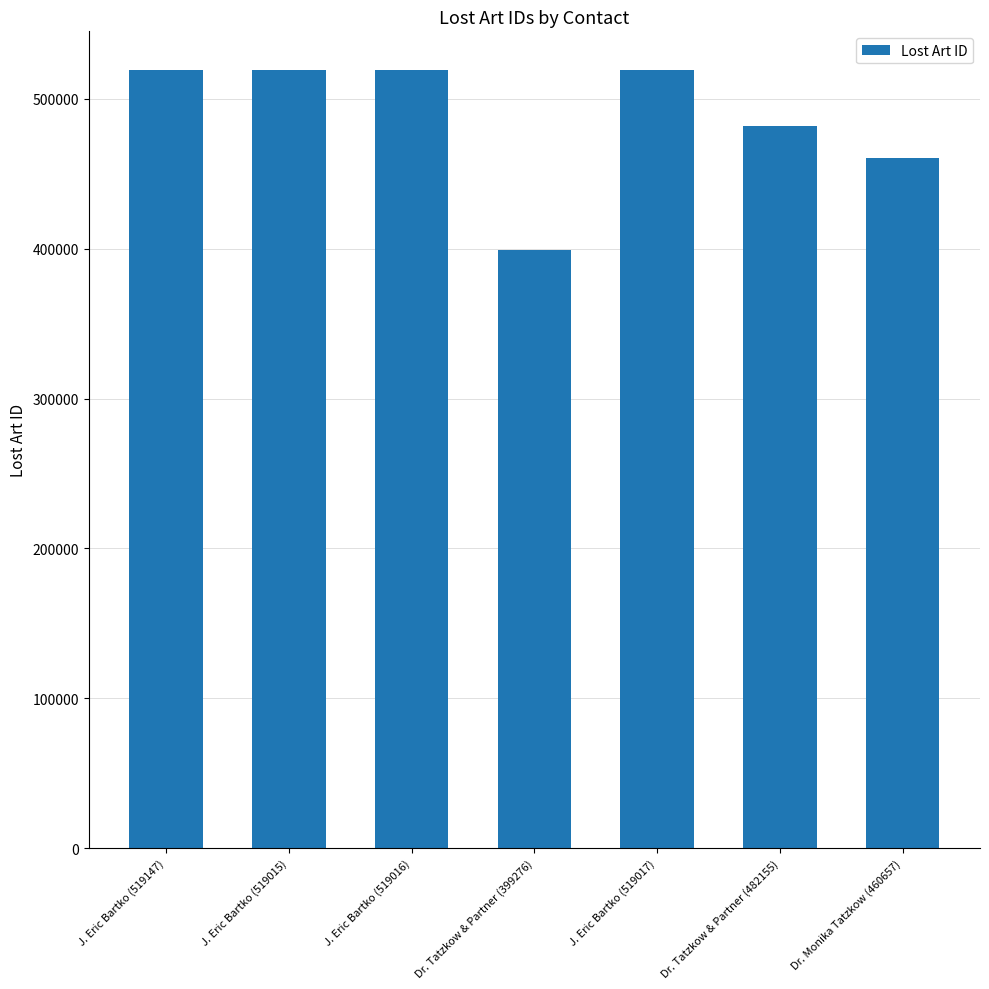

Is it true that the value at J. Eric Bartko (519016) is 294720?

False